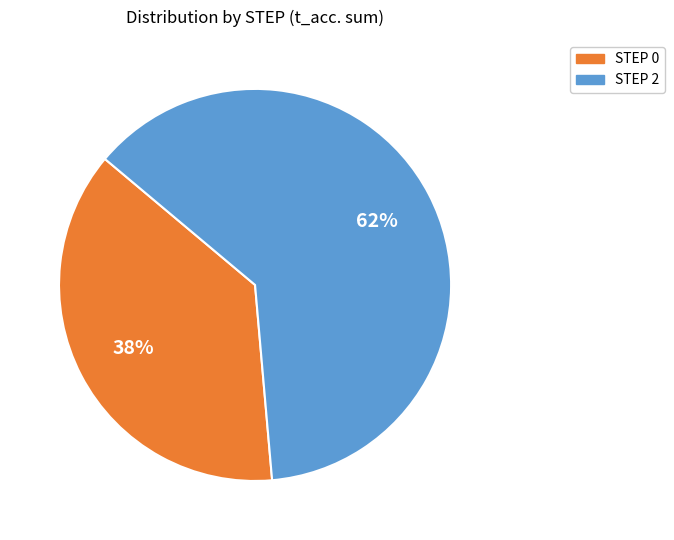

Is there any slice that represents more than half of the pie?

Yes